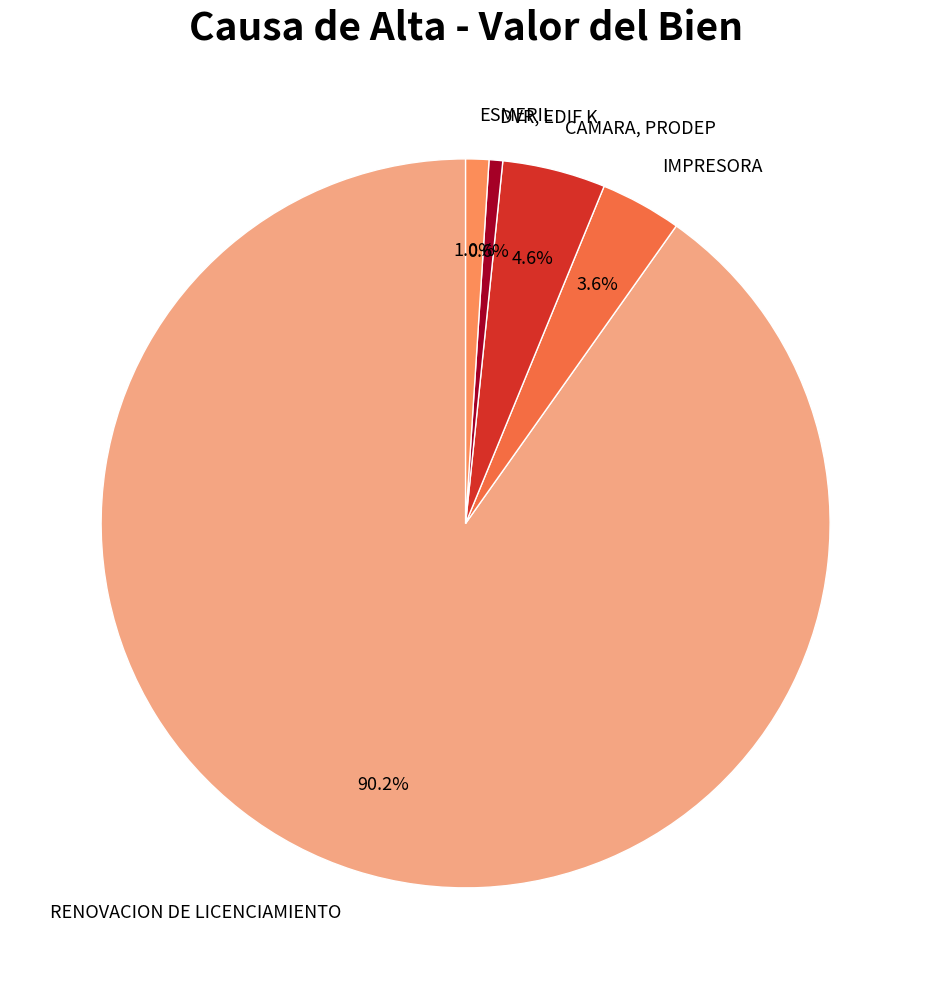

What percentage do ESMERIL and RENOVACION DE LICENCIAMIENTO together represent?

91.2%